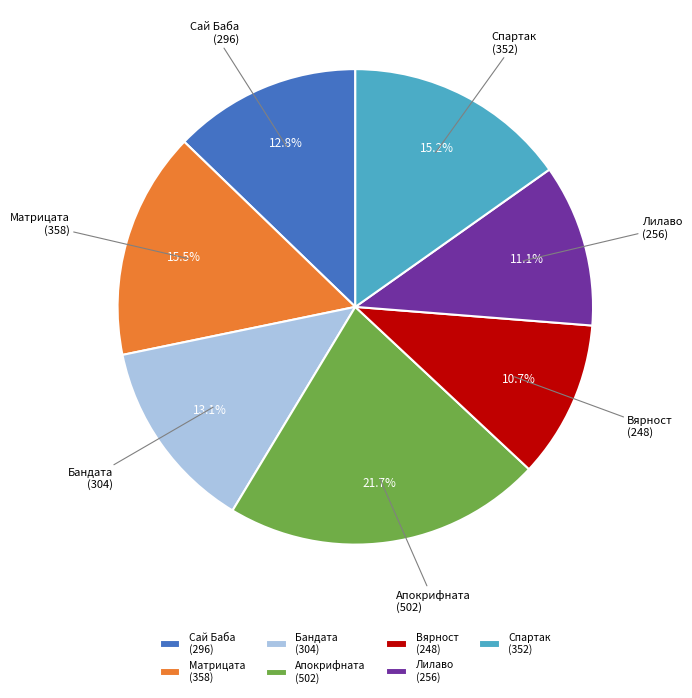

Between Матрицата (358) and Сай Баба (296), which is larger?

Матрицата (358)